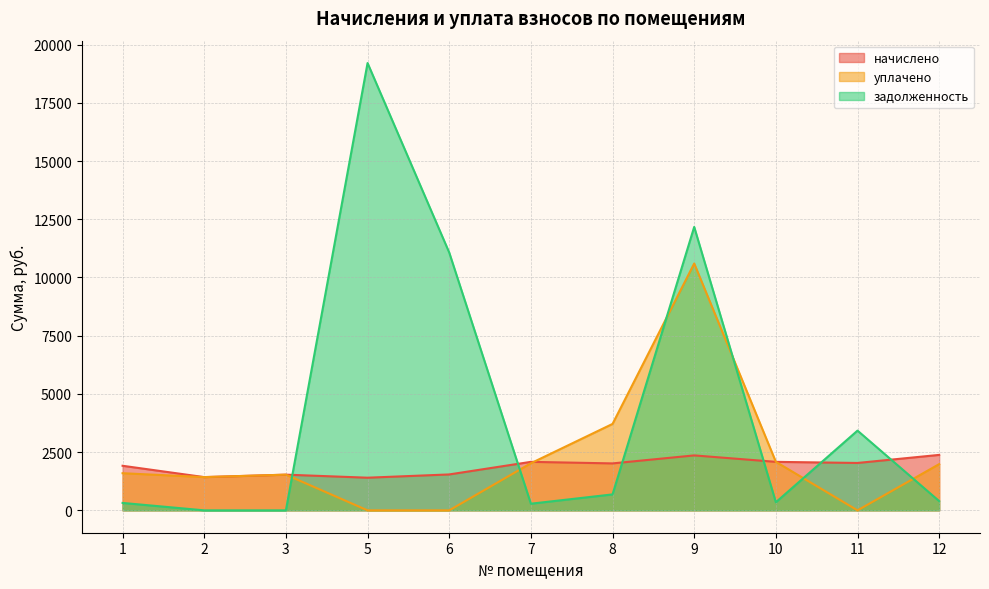

What is the lowest value of the начислено series?

1402.4